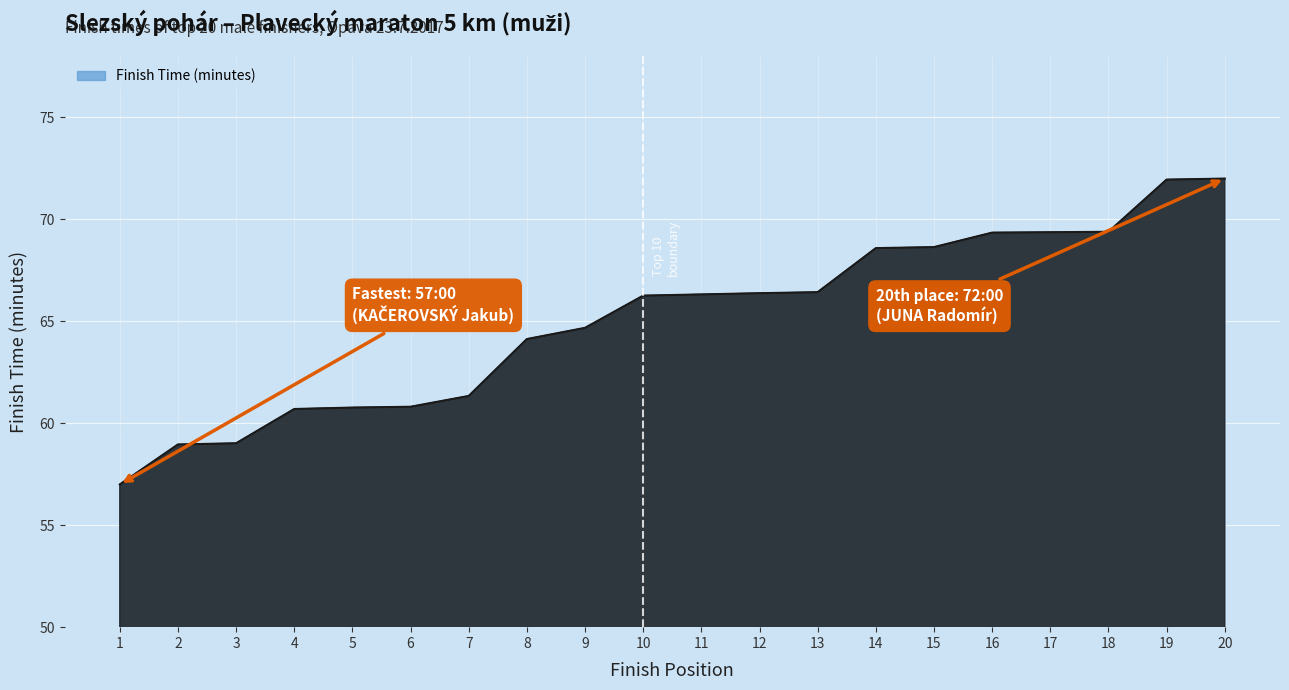

True or false: the data shows 64.1 at 8.

True